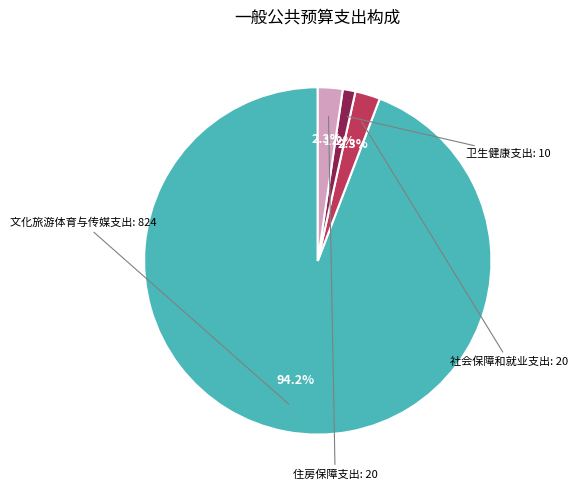

Count the number of slices in the pie.

4